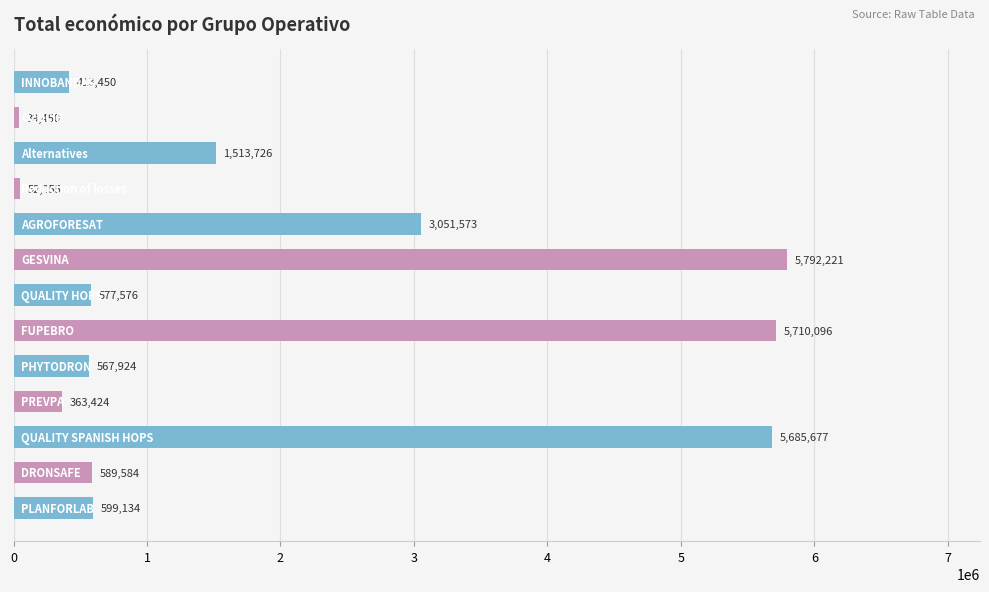

Reading bottom to top, what are all the values shown in this chart?

599134	589584	5685677	363424	567924	5710096	577576	5792221	3051573	52055	1513726	39450	413450